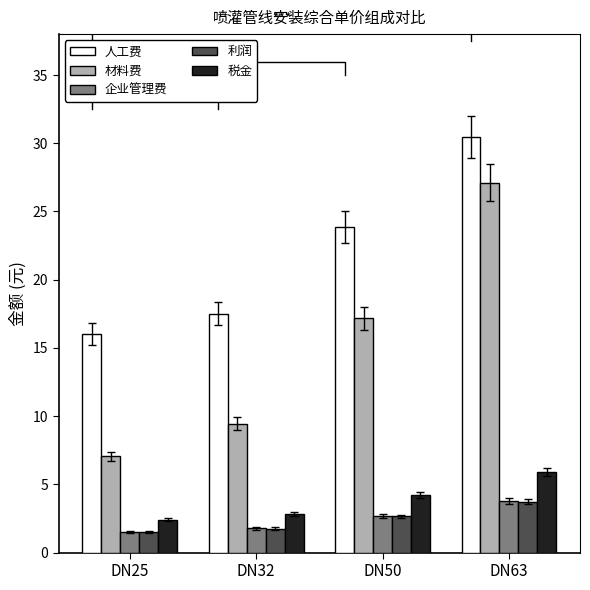

Which has a higher value, DN32 or DN50?

DN50